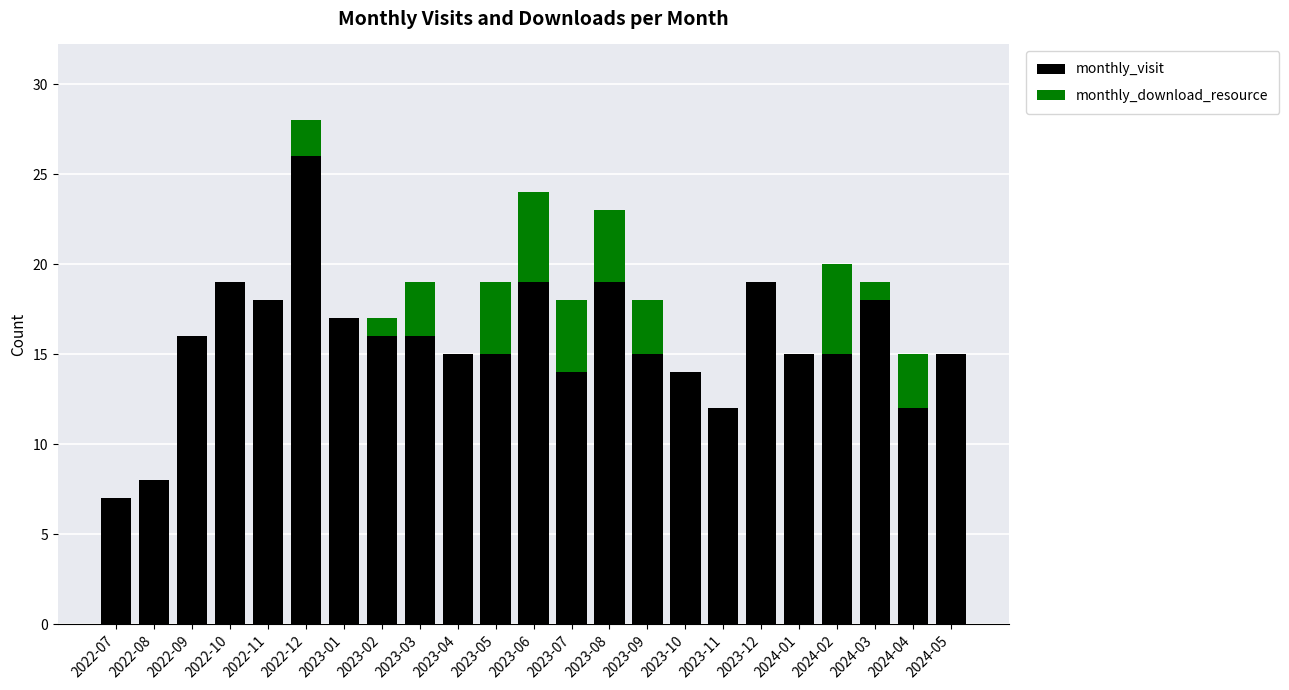

What is the total value across all series at 2022-09?

16